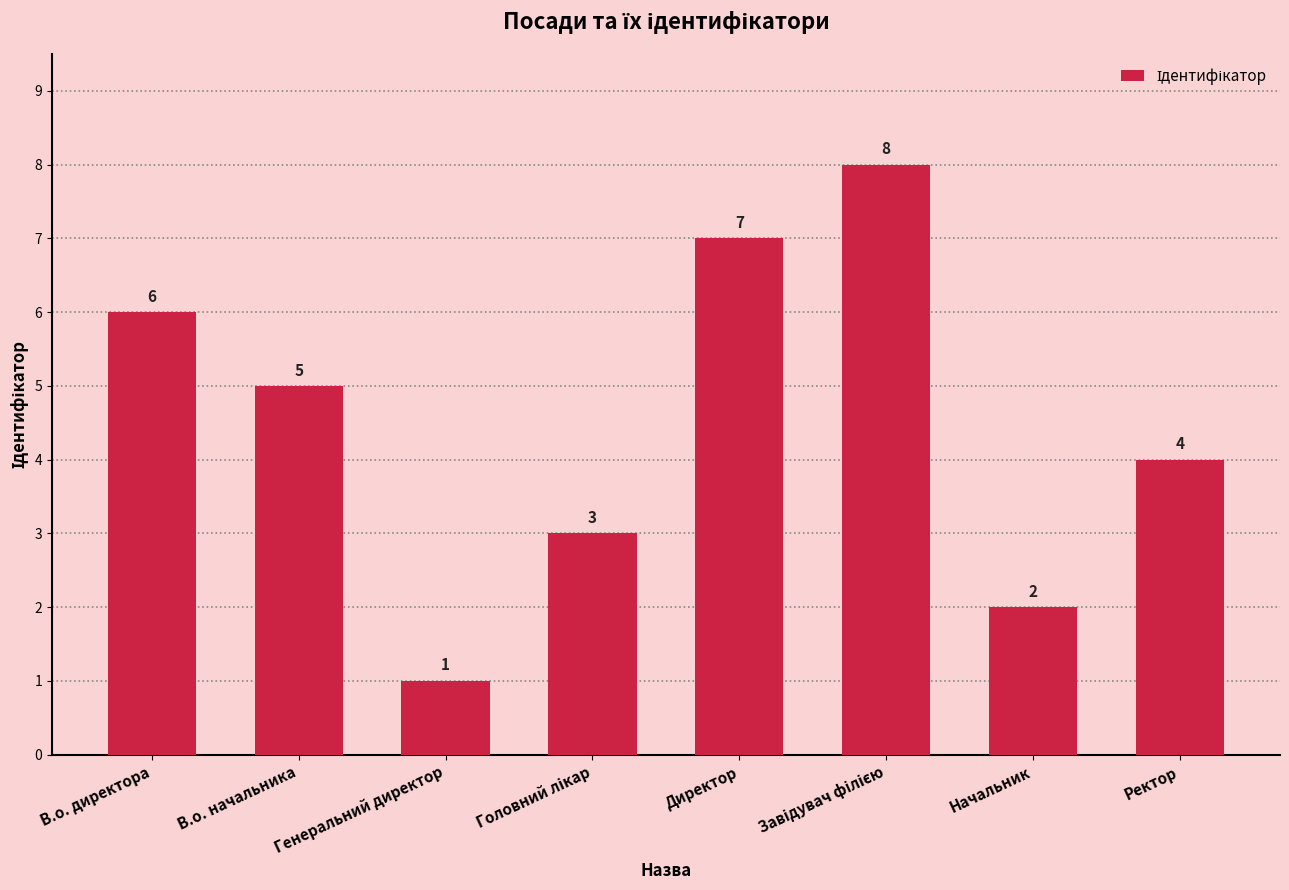

Reading right to left, extract all data points from this chart.

4	2	8	7	3	1	5	6